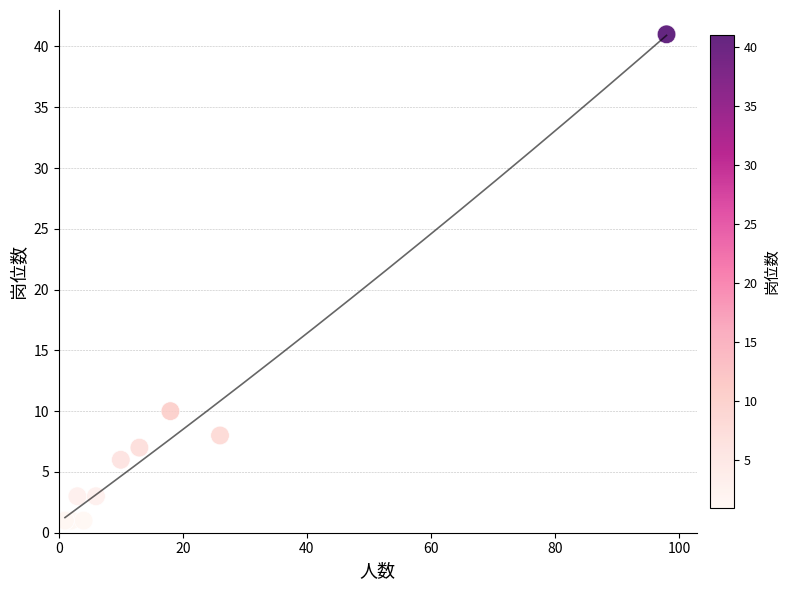

What Y value in the scatter plot is closest to 21?

10